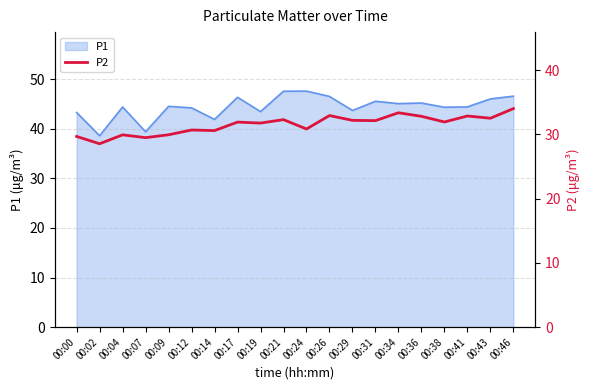

Is it true that the value at 00:29 is 22.1?

False